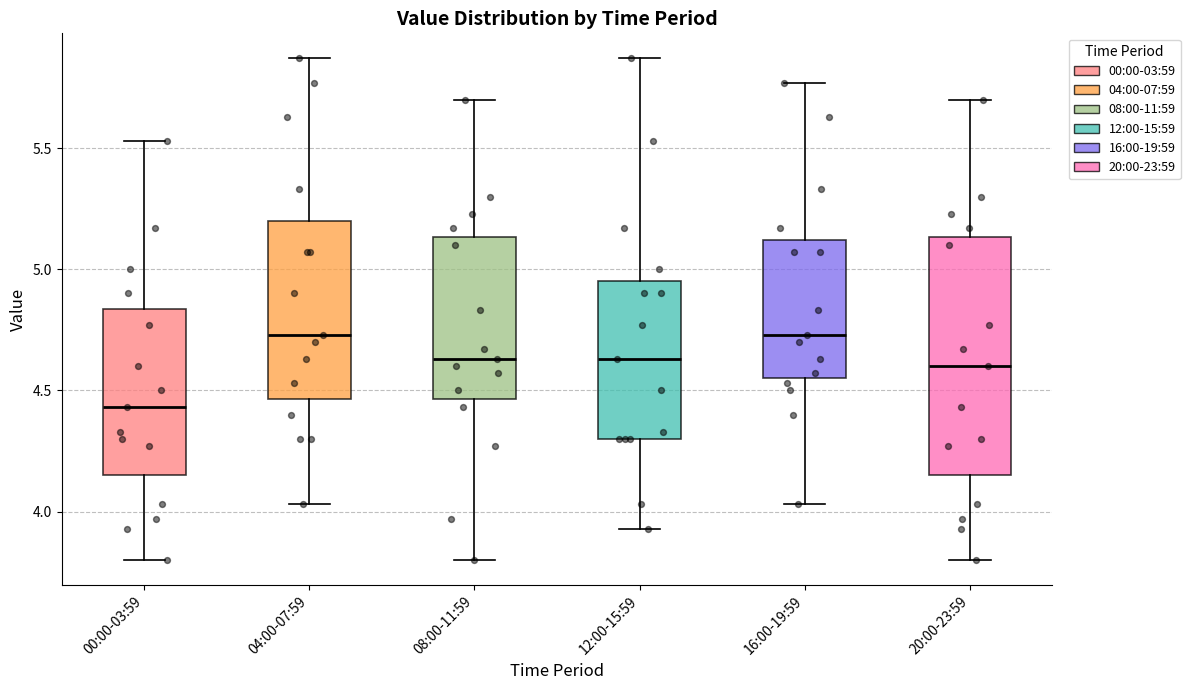

Where is the lower edge of the box for 04:00-07:59 on the y-axis? The values are not printed on the chart, so give them approximately, as read against the axis.

4.45